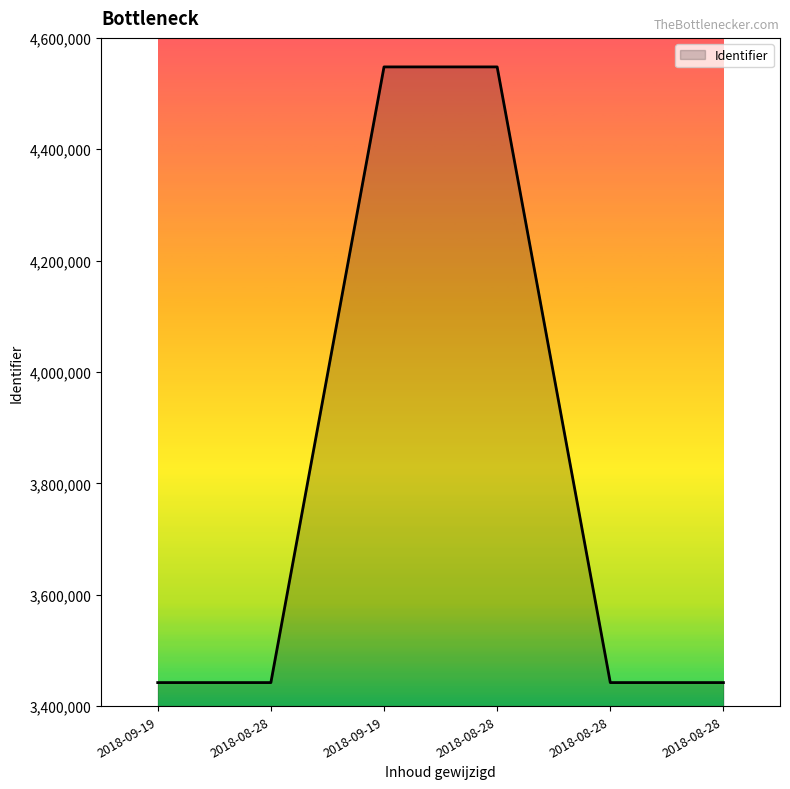

How many distinct data groups are displayed?

1